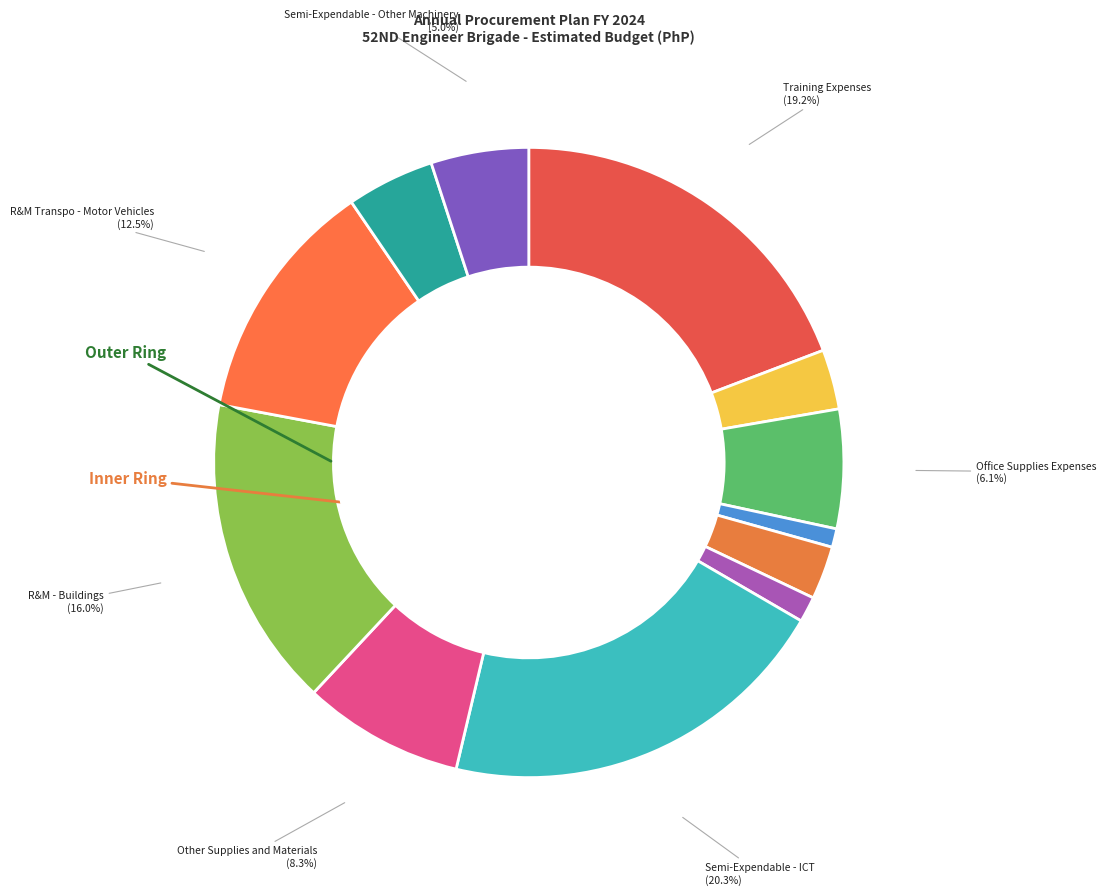

Rank the categories by value from lowest to highest.

Drugs and Medicines Expenses, Military, Police and Traffic Supplies, Medical, Dental and Laboratory Supplies, ICT Office Supplies Expenses, Semi-Expendable - Disaster Response, Semi-Expendable - Other Machinery, Office Supplies Expenses, Other Supplies and Materials, R&M Transpo - Motor Vehicles, R&M - Buildings, Training Expenses, Semi-Expendable - ICT